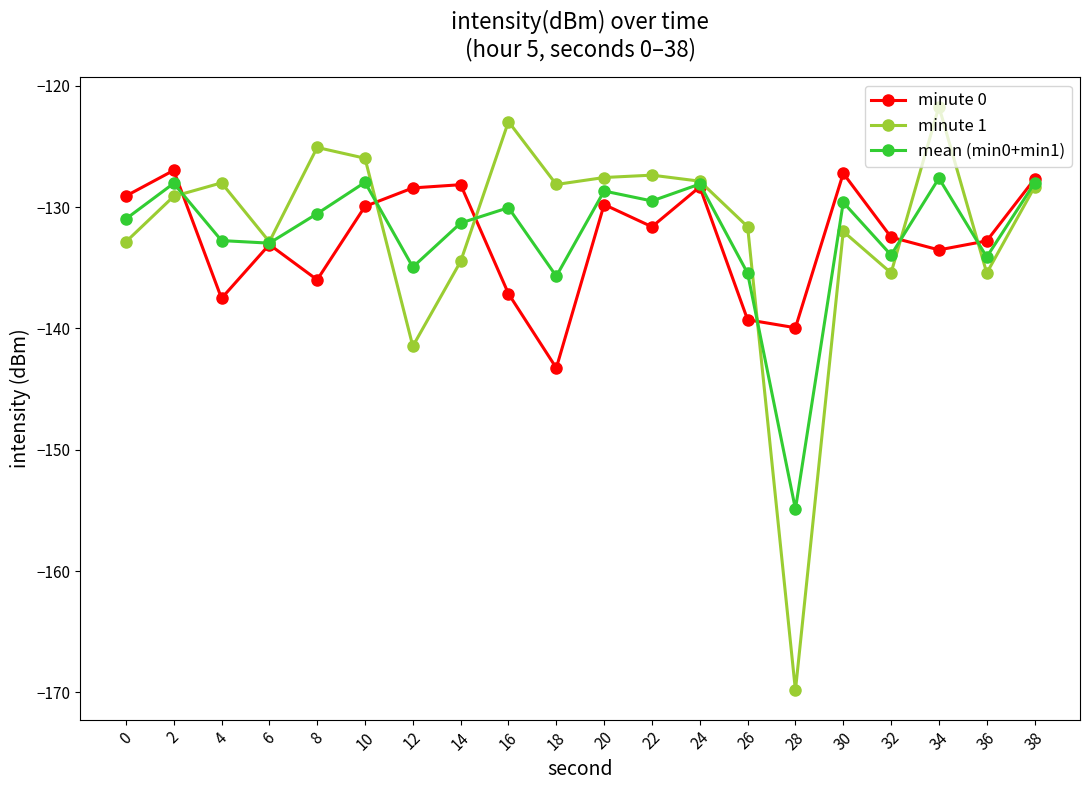

What is the sum of all minute 1 values?

-2638.1